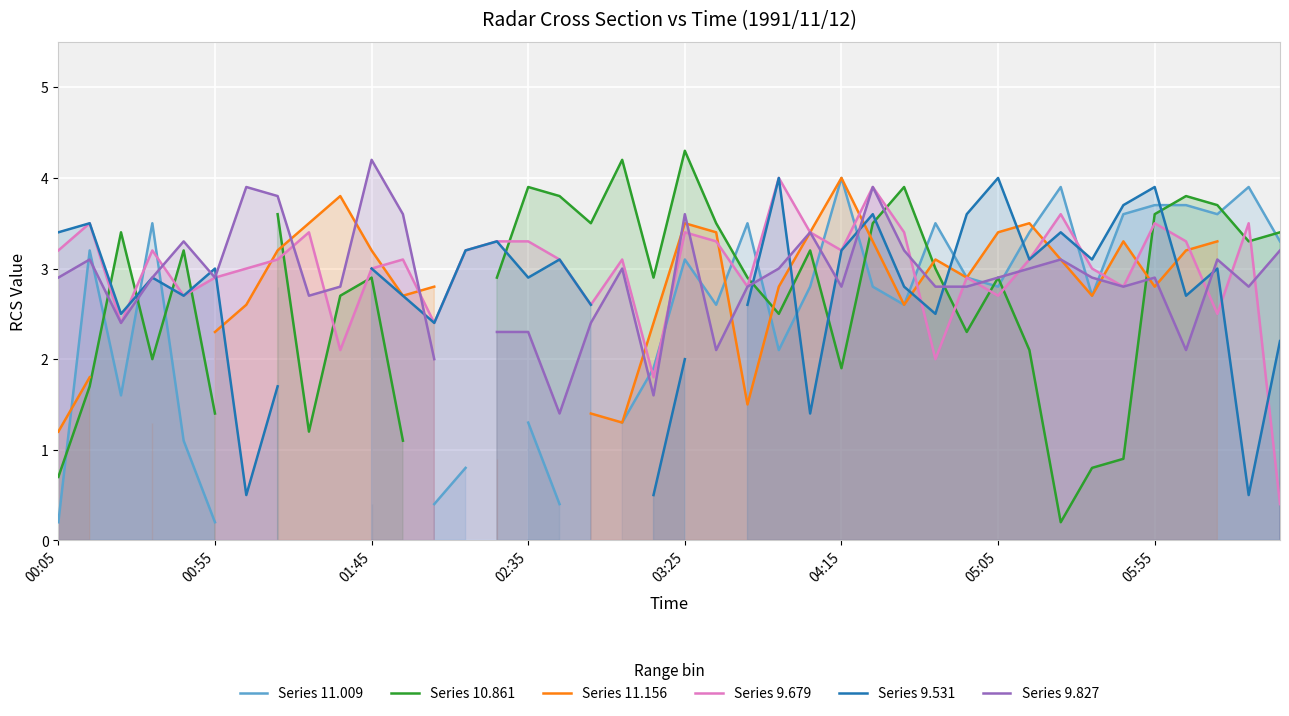

What are all the series names shown in the legend?

Series 11.009, Series 10.861, Series 11.156, Series 9.679, Series 9.531, Series 9.827